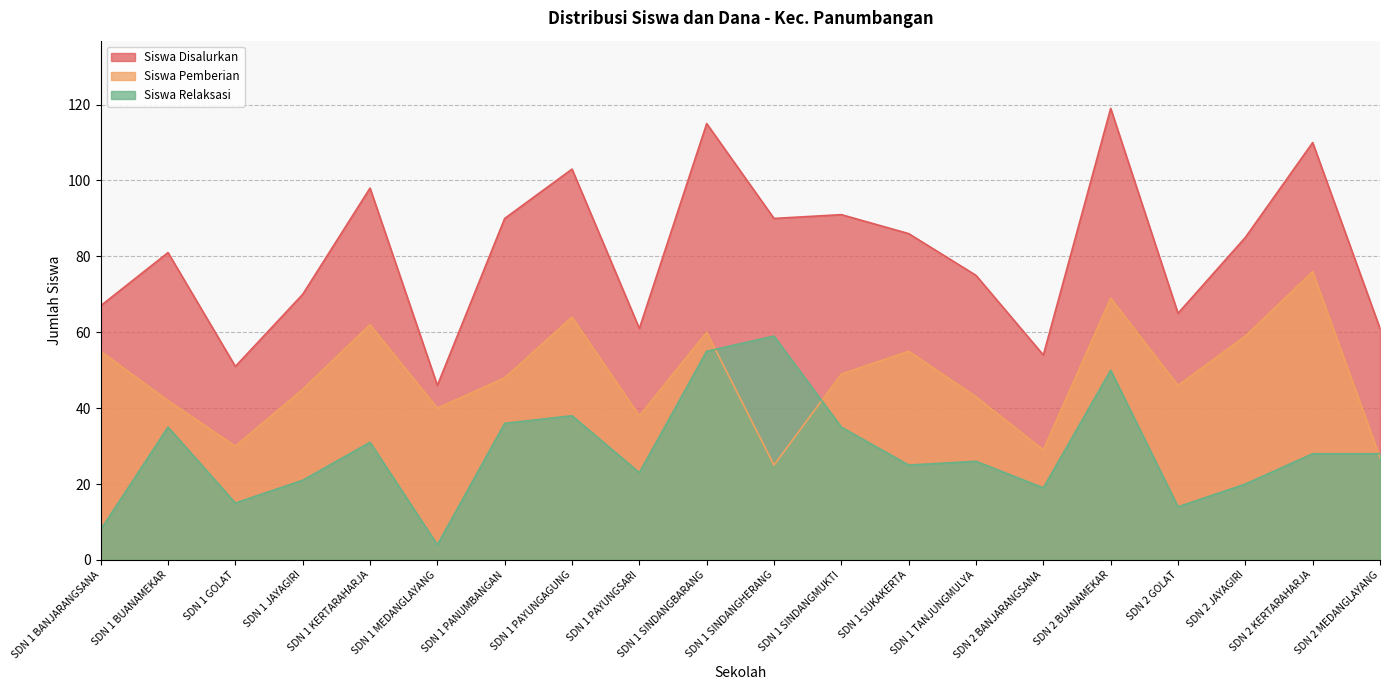

Where is the first local minimum for Dana Pemberian?

SDN 1 GOLAT